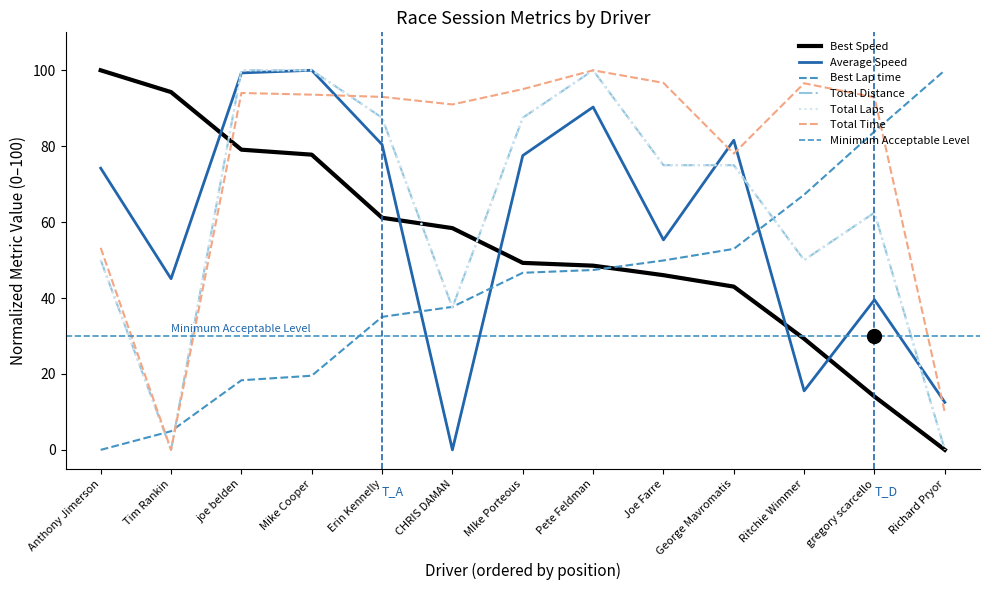

What is the difference between the Total Laps values at gregory scarcello and joe belden?

37.5